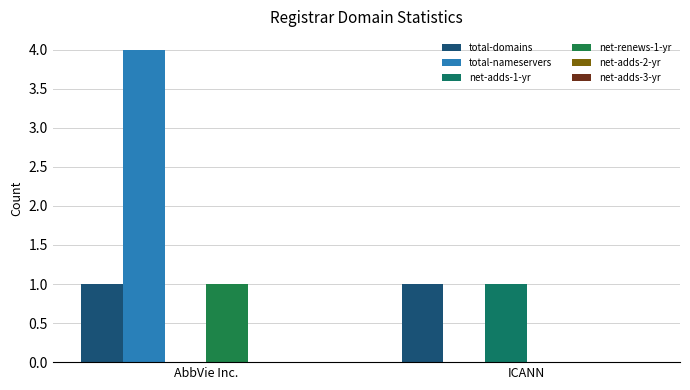

Which series has the largest total across all categories?

total-nameservers